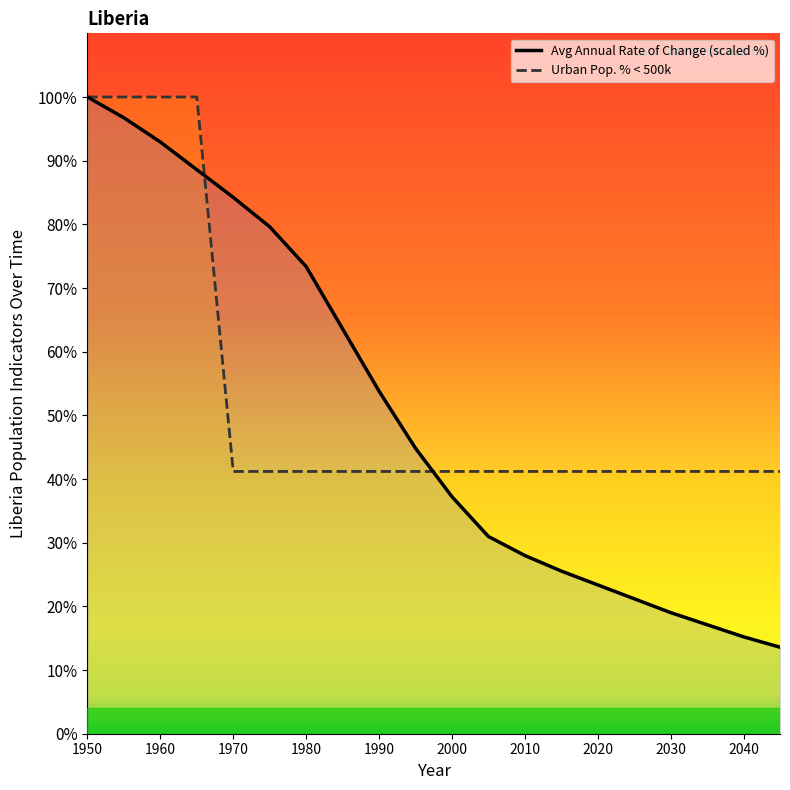

How many lines are shown in the chart?

2